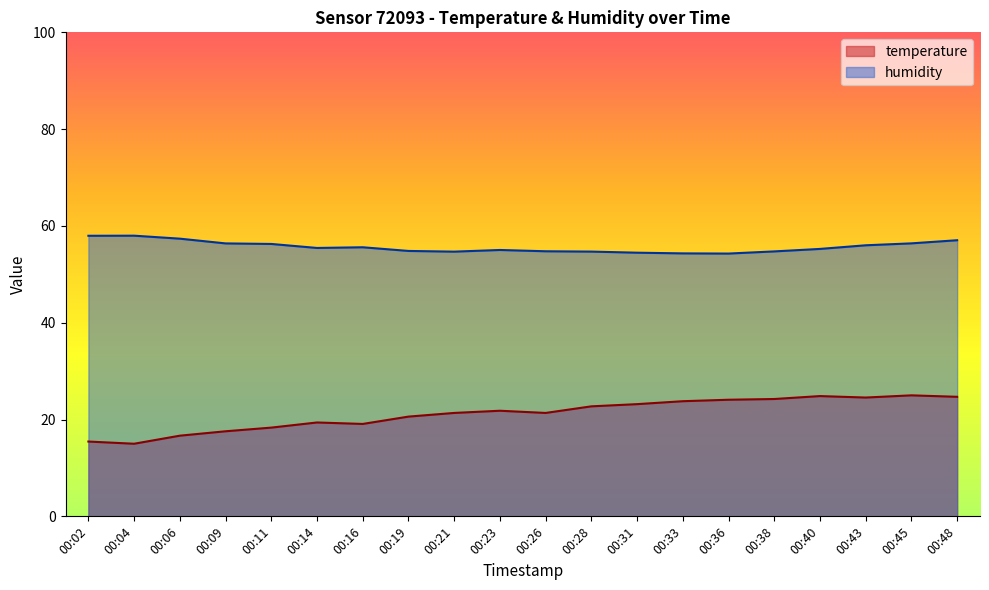

Rank the categories by temperature value from highest to lowest.

00:45, 00:40, 00:48, 00:43, 00:38, 00:36, 00:33, 00:31, 00:28, 00:23, 00:21, 00:26, 00:19, 00:14, 00:16, 00:11, 00:09, 00:06, 00:02, 00:04